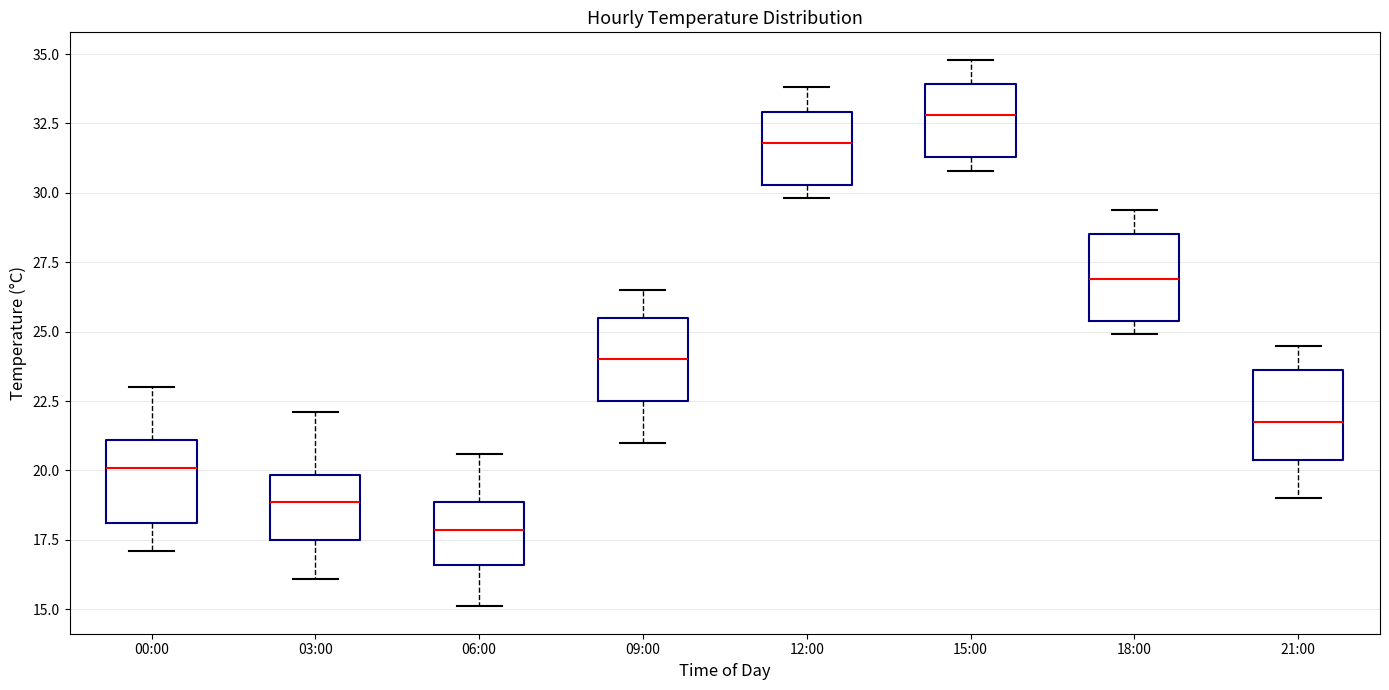

Reading left to right, read every box against the y-axis: the position of its median line, the range the box covers, and the ends of its whiskers. The values are not printed on the chart, so give them approximately, as read against the axis.

00:00: median 20.0, box 18.0 to 21.0, whiskers 17.0 to 23.0
03:00: median 19.0, box 17.5 to 20.0, whiskers 16.0 to 22.0
06:00: median 18.0, box 16.5 to 19.0, whiskers 15.0 to 20.5
09:00: median 24.0, box 22.5 to 25.5, whiskers 21.0 to 26.5
12:00: median 32.0, box 30.5 to 33.0, whiskers 30.0 to 34.0
15:00: median 33.0, box 31.5 to 34.0, whiskers 31.0 to 35.0
18:00: median 27.0, box 25.5 to 28.5, whiskers 25.0 to 29.5
21:00: median 22.0, box 20.5 to 23.5, whiskers 19.0 to 24.5